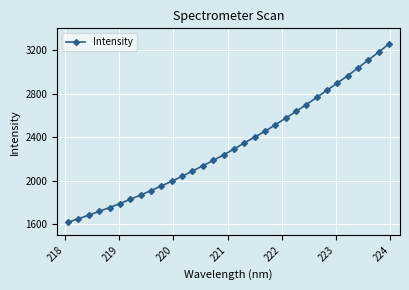

What is the greatest value displayed?

3258.6